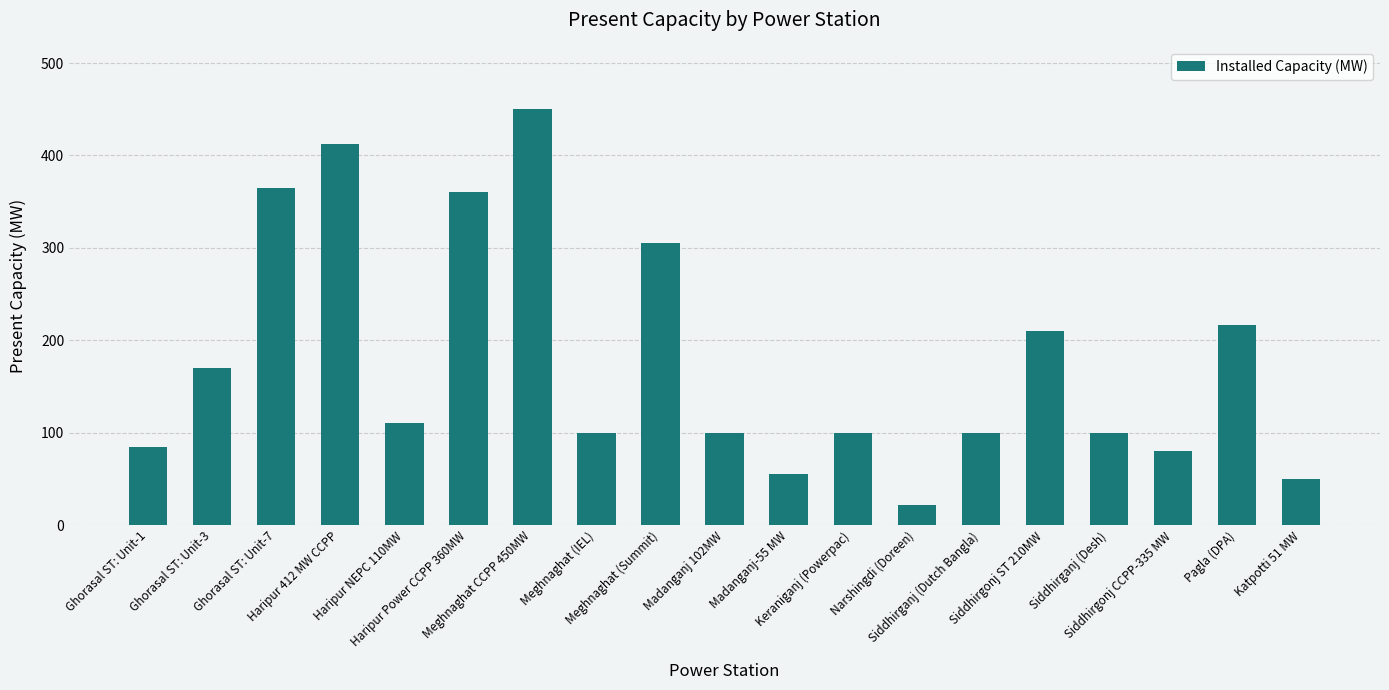

What position from the right is Siddhirganj (Dutch Bangla)?

6